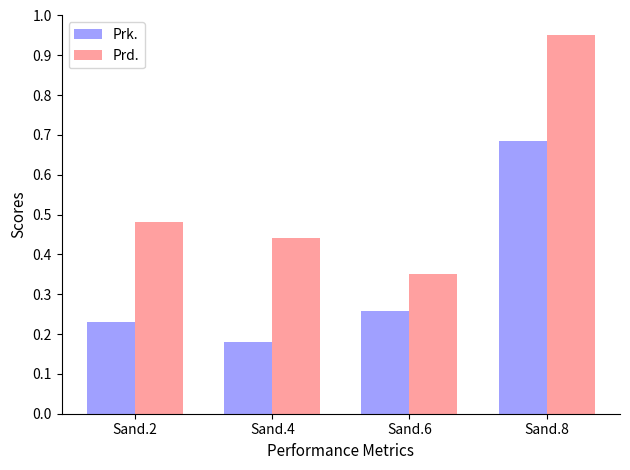

Which series has the widest spread of values?

Prd.